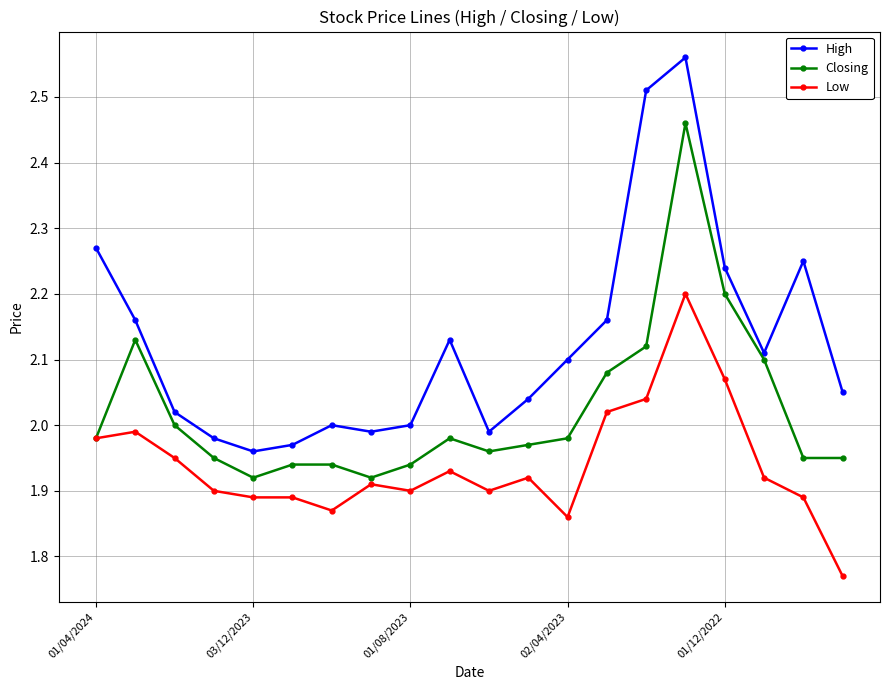

True or false: High has more than 0 points higher than both neighbors.

True